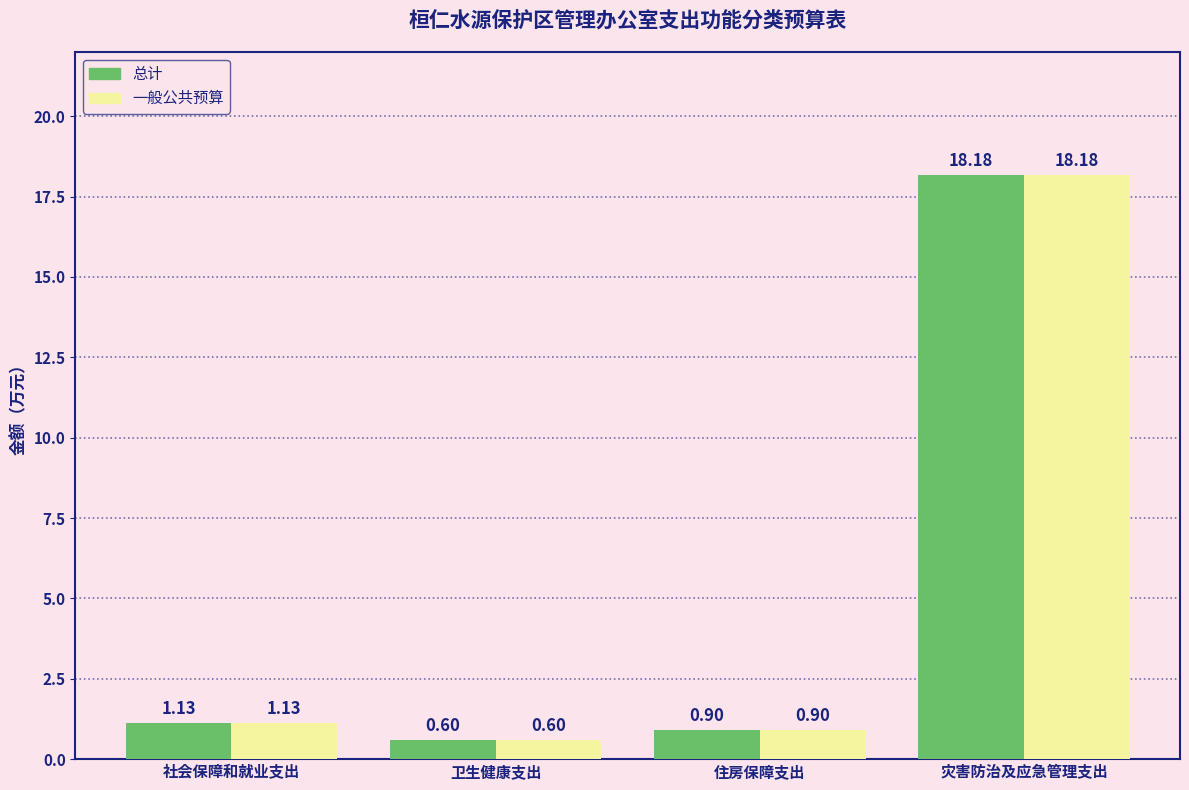

What is the minimum value shown in the chart?

0.6